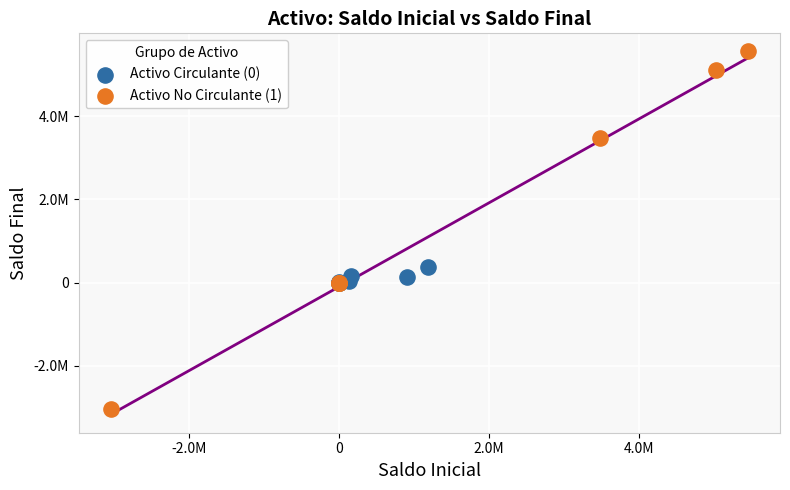

Which series reaches the minimum Y coordinate?

Activo No Circulante (1)